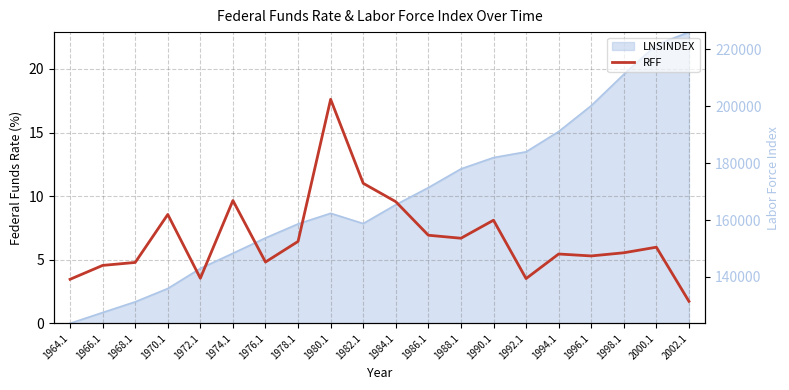

Reading left to right, list all the values displayed in this chart.

3.5	4.6	4.8	8.6	3.5	9.7	4.8	6.4	17.6	11.0	9.6	6.9	6.7	8.1	3.5	5.5	5.3	5.5	6.0	1.7